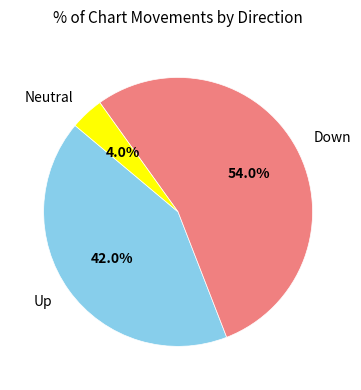

How many slices are in this pie chart?

3